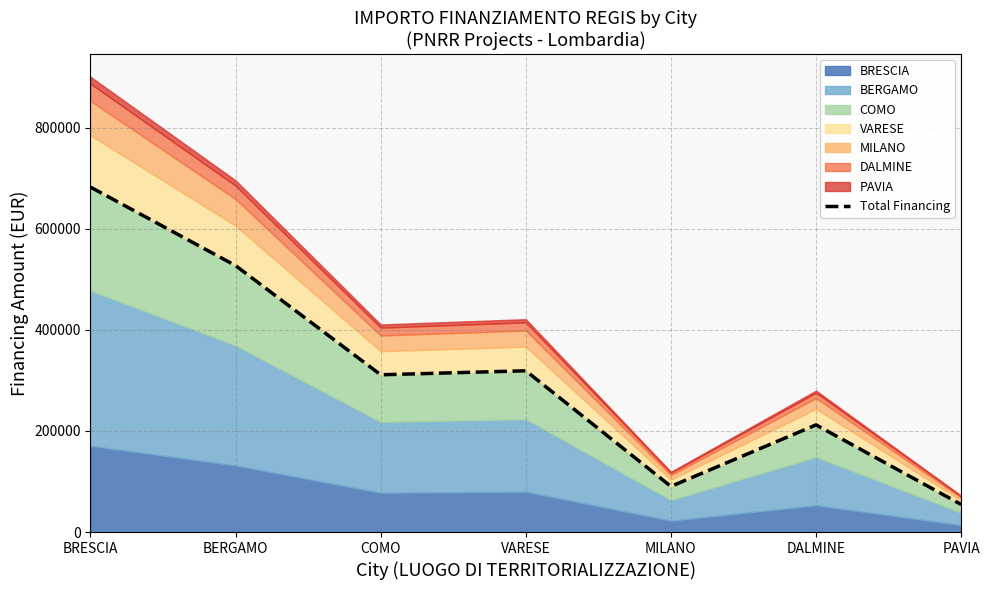

What is the change in value from VARESE to PAVIA?

-264492.5